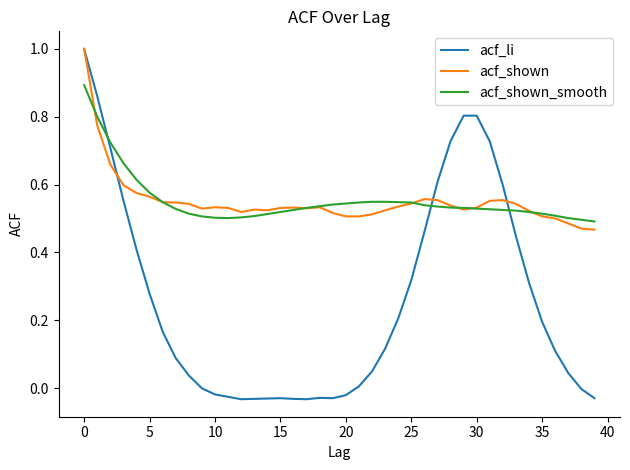

What is the maximum value for acf_li?

1.0